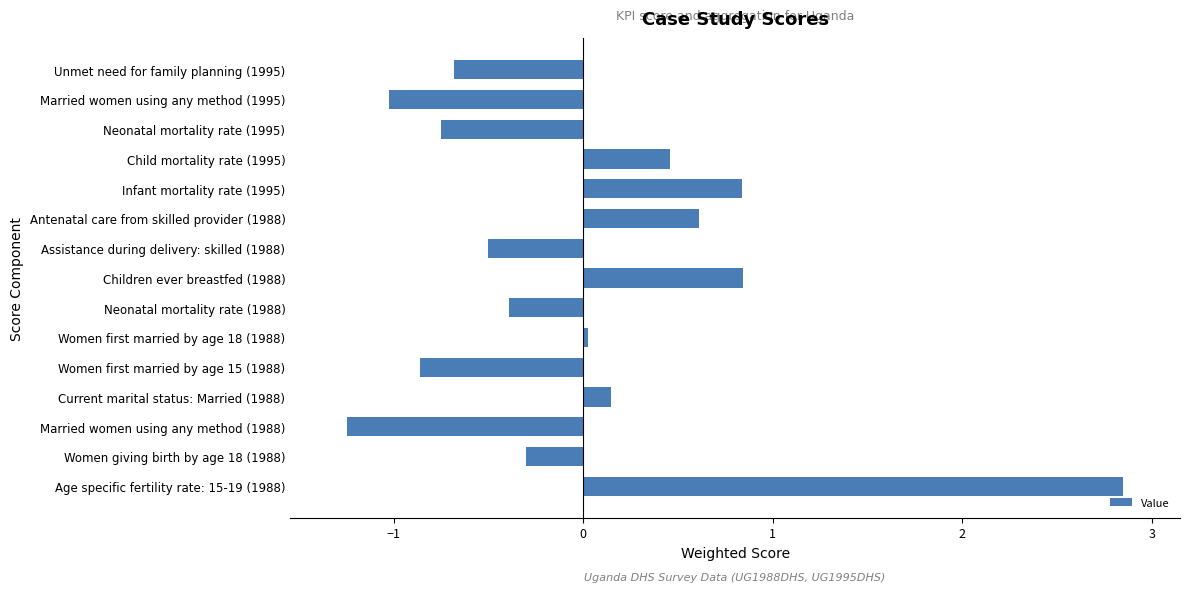

Which label corresponds to the largest value in the chart?

Age specific fertility rate: 15-19 (1988)